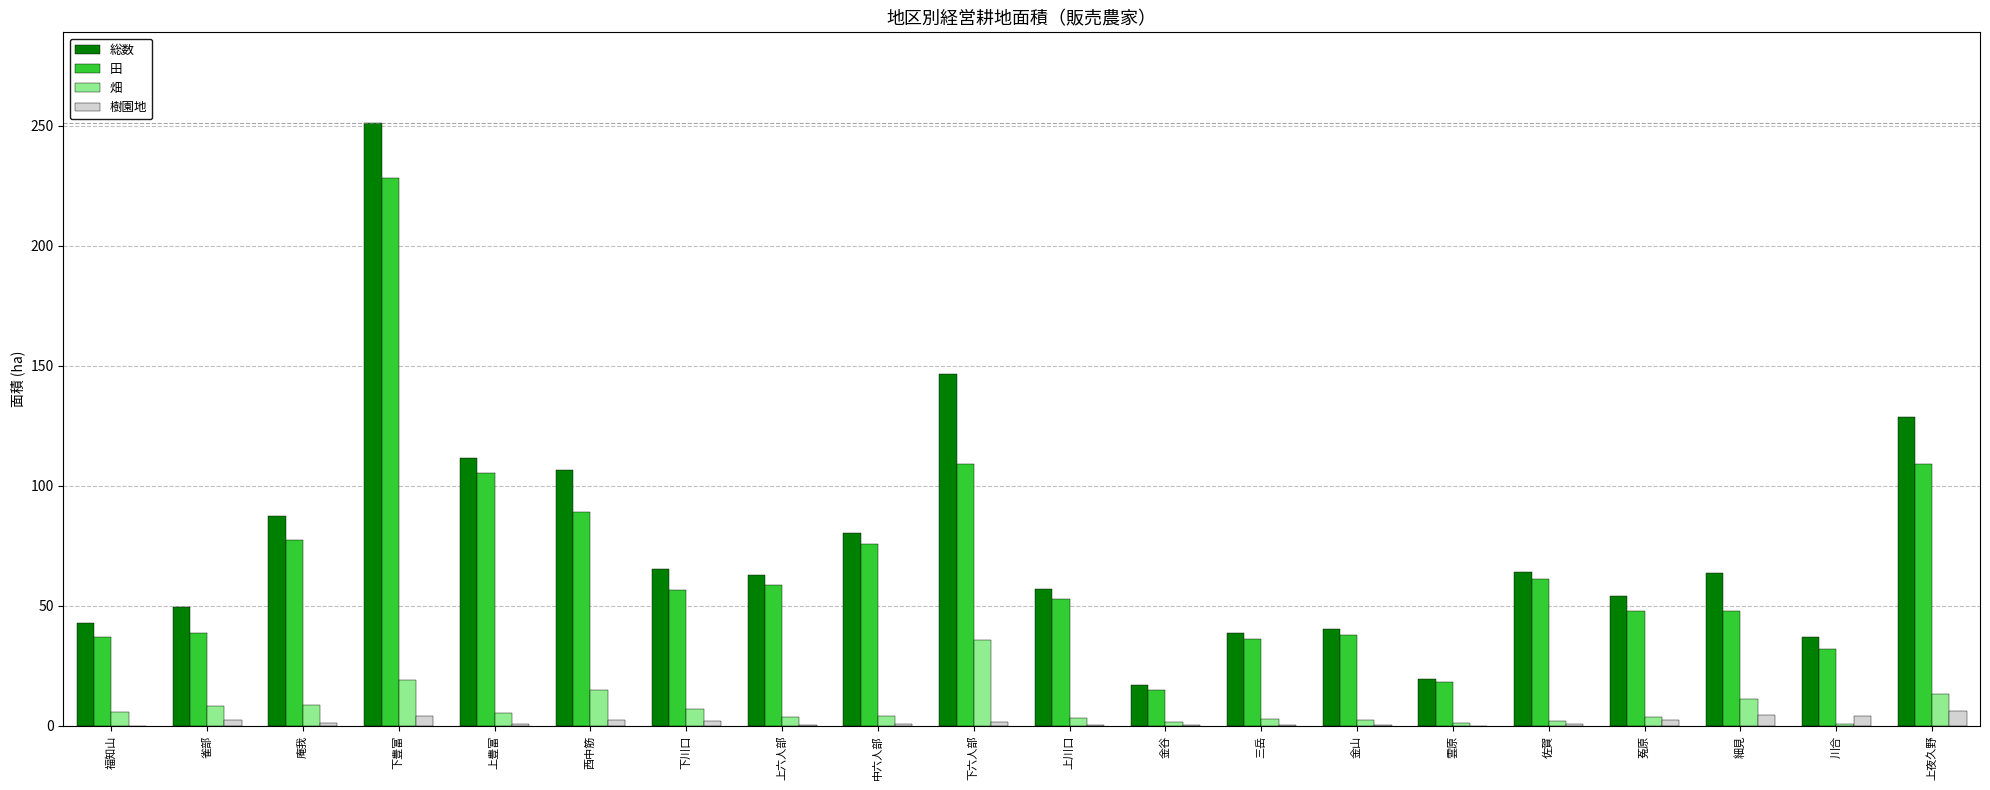

What is the sum of the 田 values at 下豊富 and 上豊富?

333.4